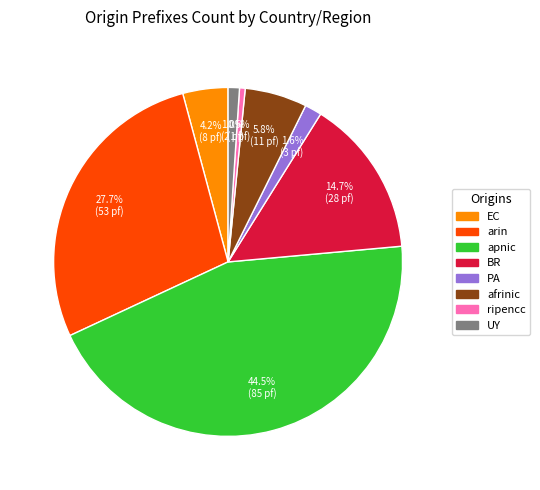

Count the number of slices in the pie.

8